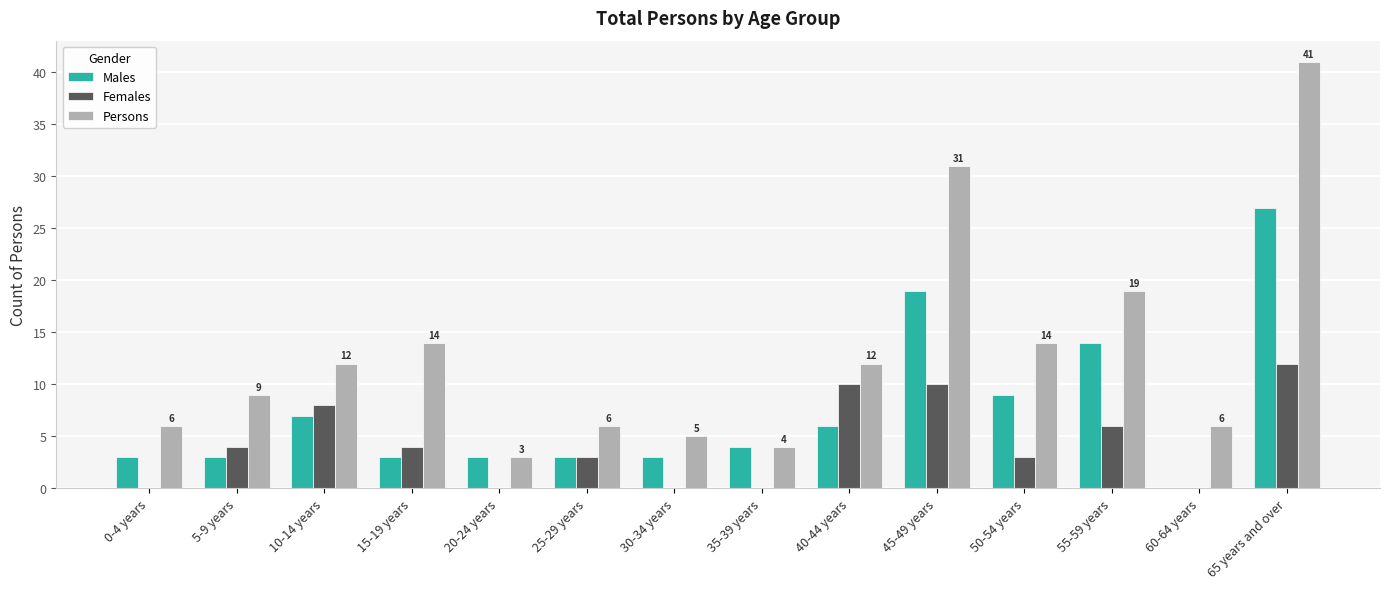

Is it true that Females equals 8 at 10-14 years?

True